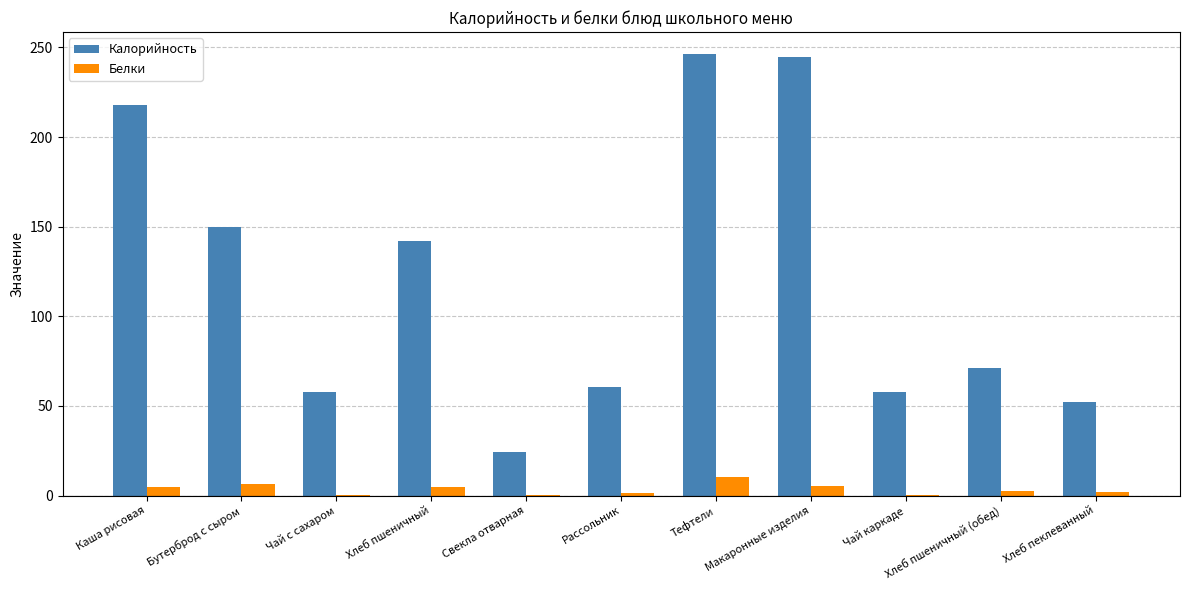

What is the maximum value shown in the chart?

246.3